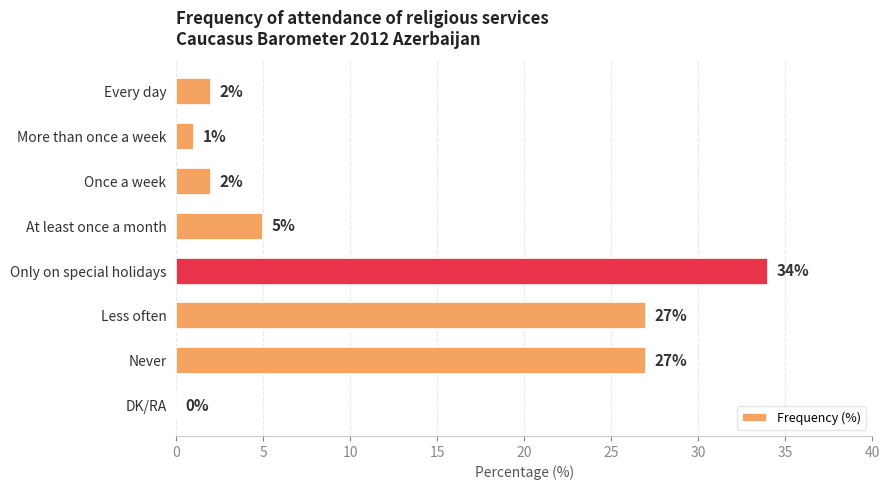

How many positive values are there?

7